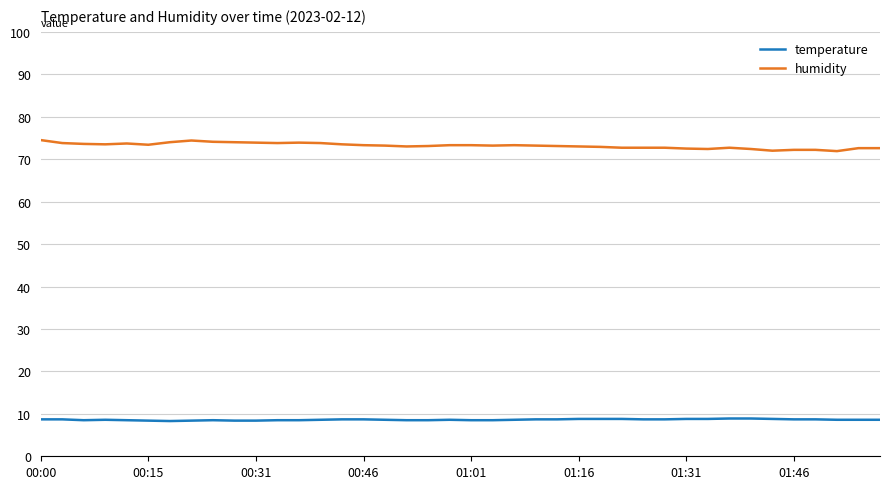

Which series has the largest total across all categories?

humidity